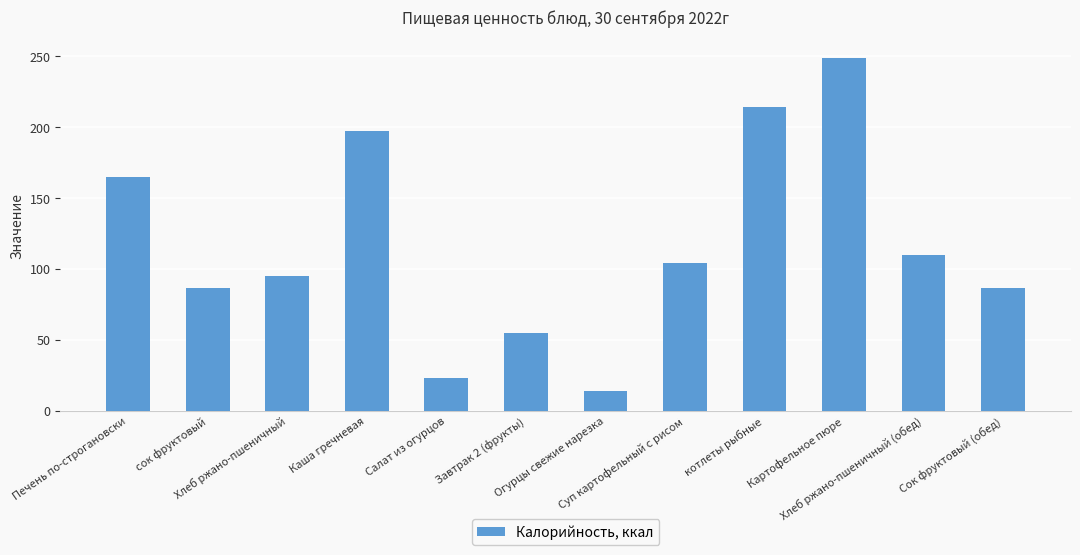

What is the value of the 9th bar from the left?

214